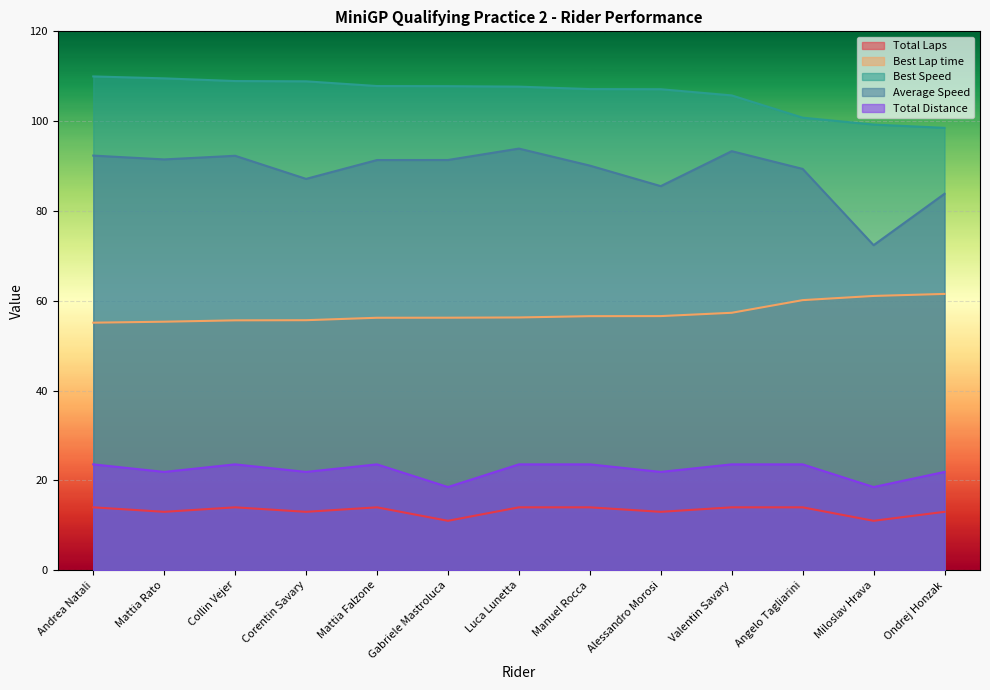

What position from the left is Alessandro Morosi?

9